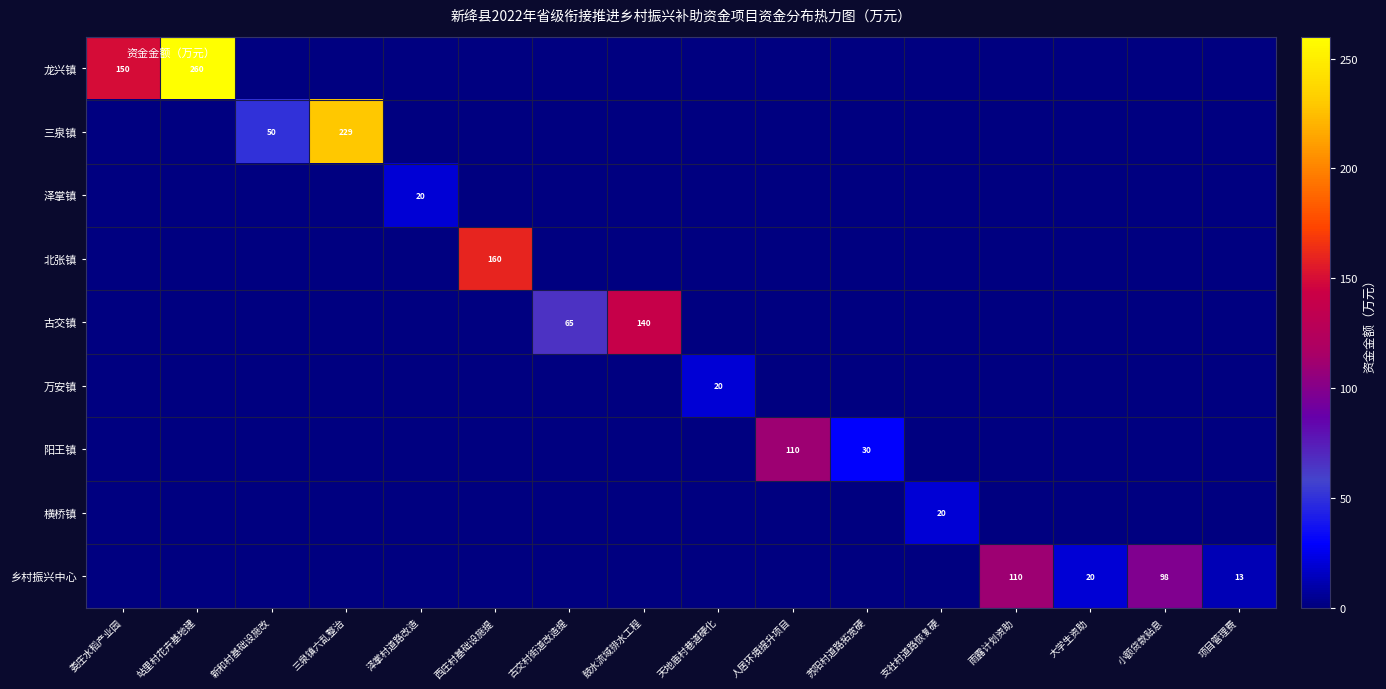

How many distinct data groups are displayed?

9